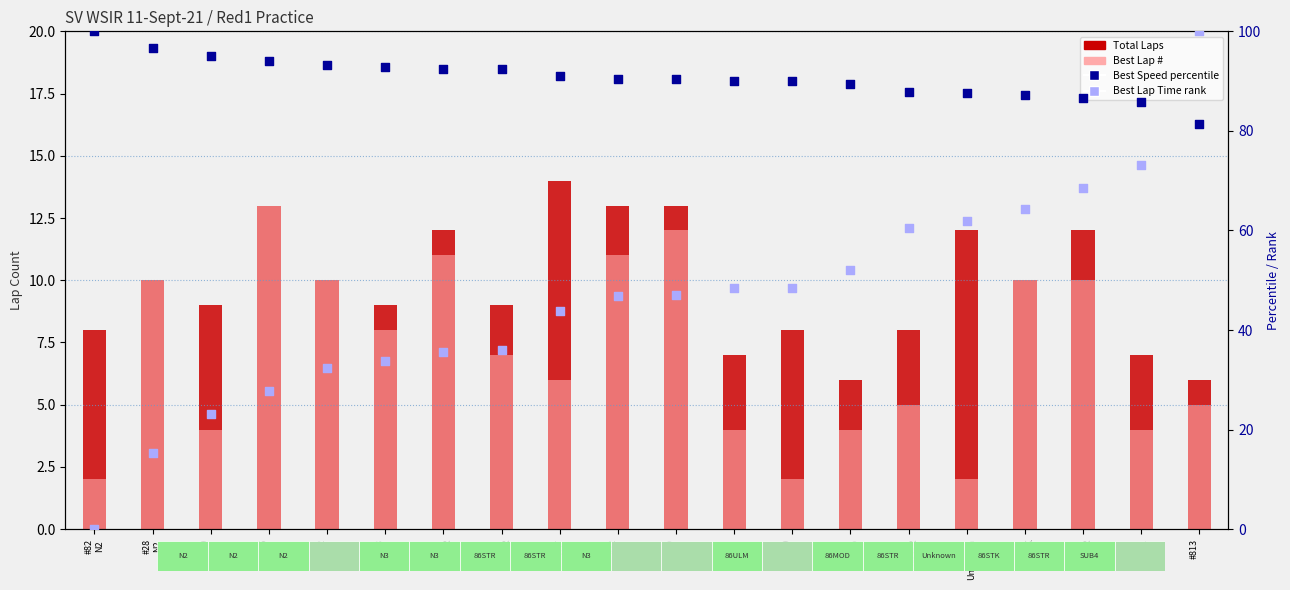

At how many categories does at least one series exceed 34?

20